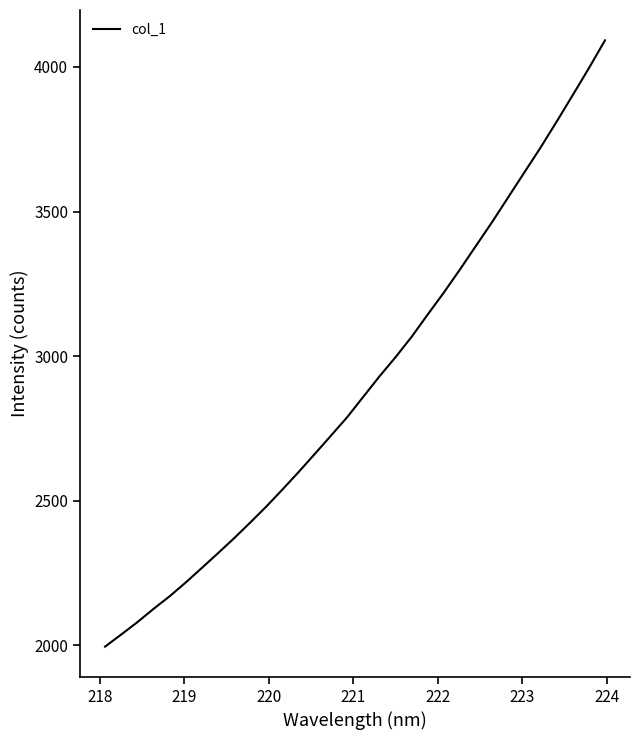

What is the maximum value shown in the chart?

4092.1